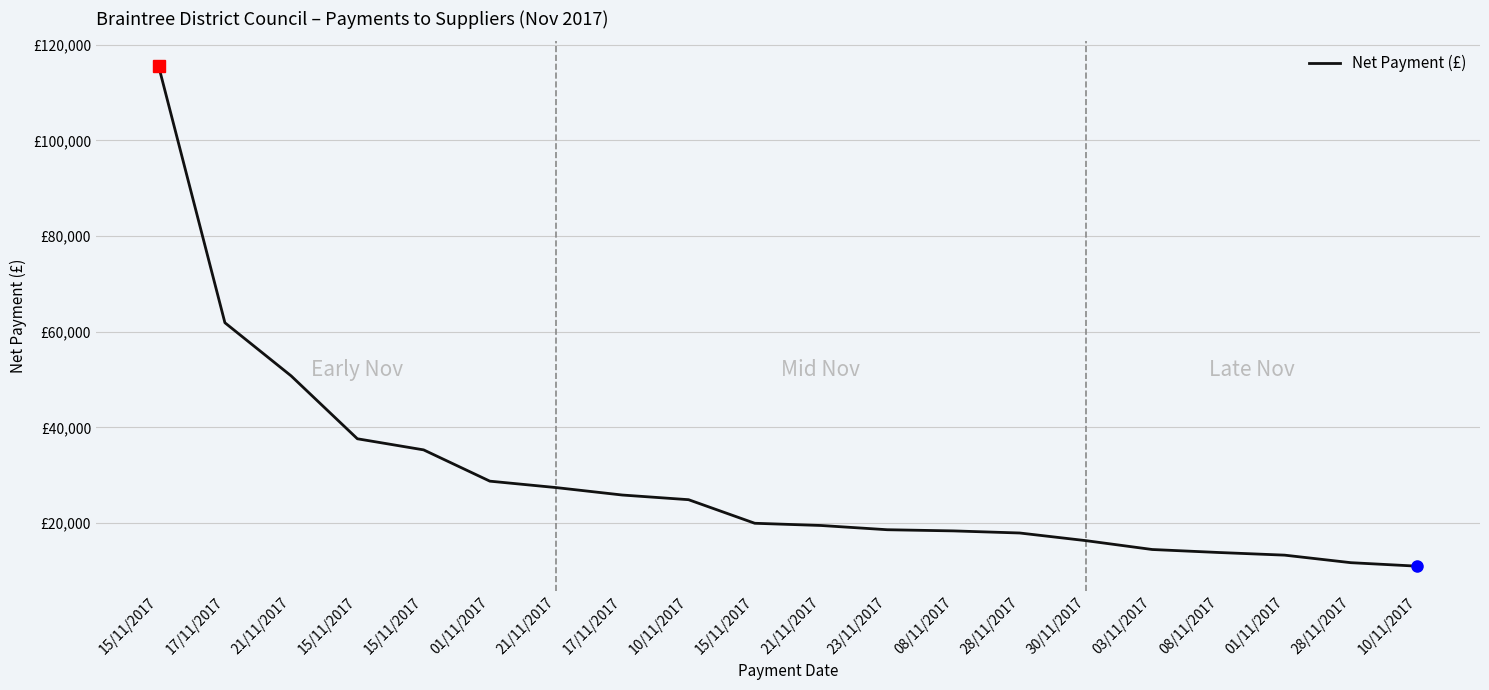

Is this an area chart (filled region under the line)?

No